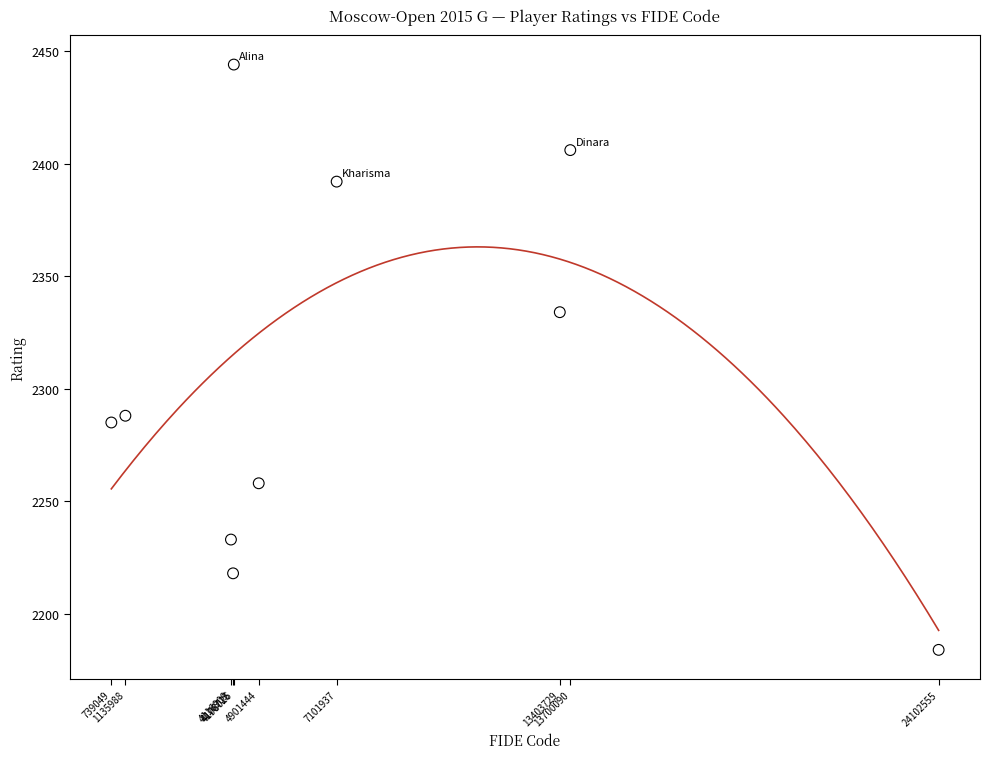

What Y value in the scatter plot is closest to 2314?

2334